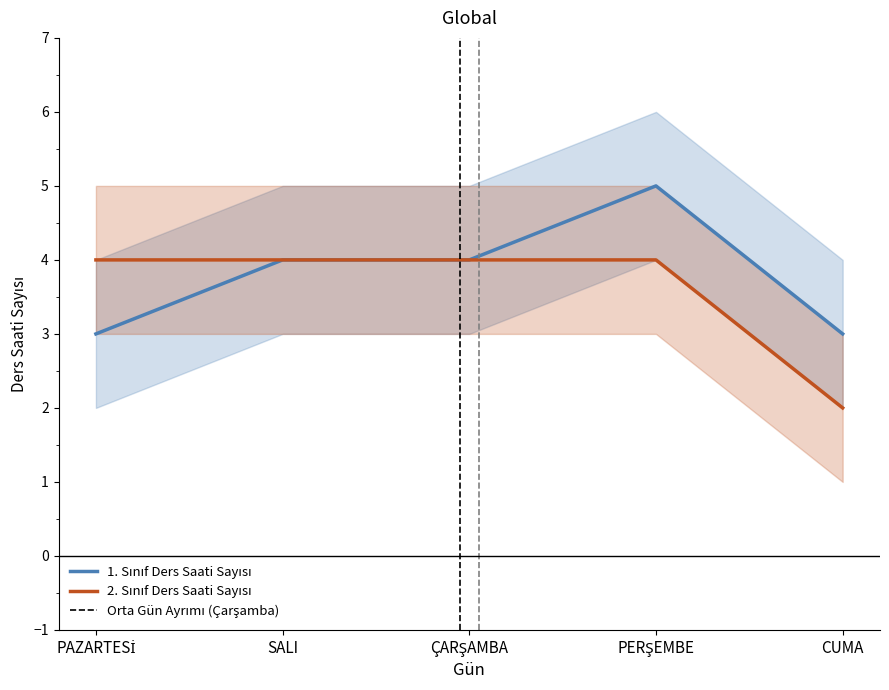

Rank the series by their maximum value, from highest to lowest.

1. Sınıf Üst Sınır, 1. Sınıf Ders Saati Sayısı, 2. Sınıf Üst Sınır, 2. Sınıf Ders Saati Sayısı, 1. Sınıf Alt Sınır, 2. Sınıf Alt Sınır